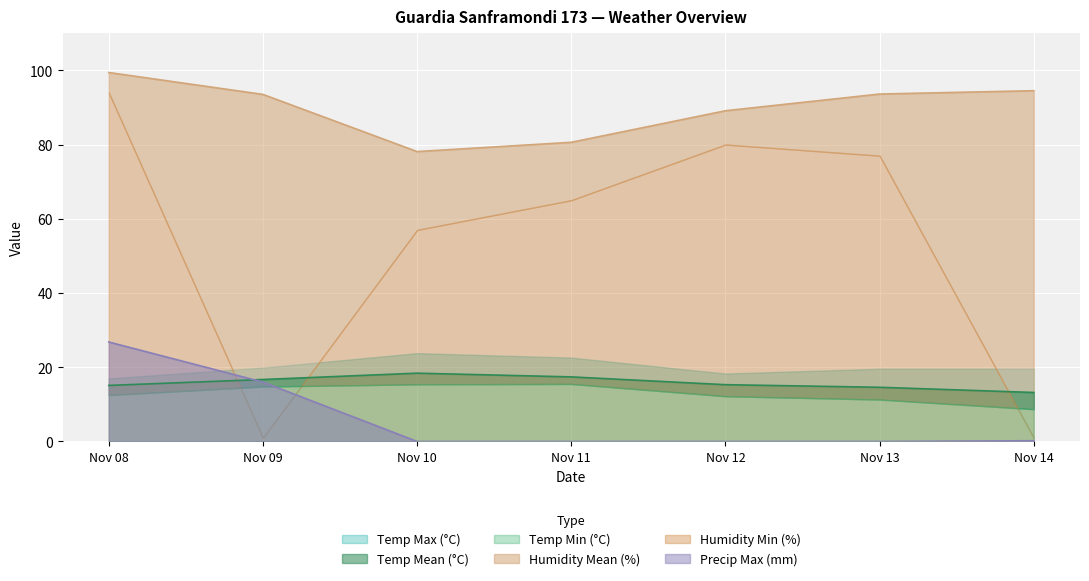

True or false: Humidity Mean (%) and Precip Max (mm) intersect in this chart.

False